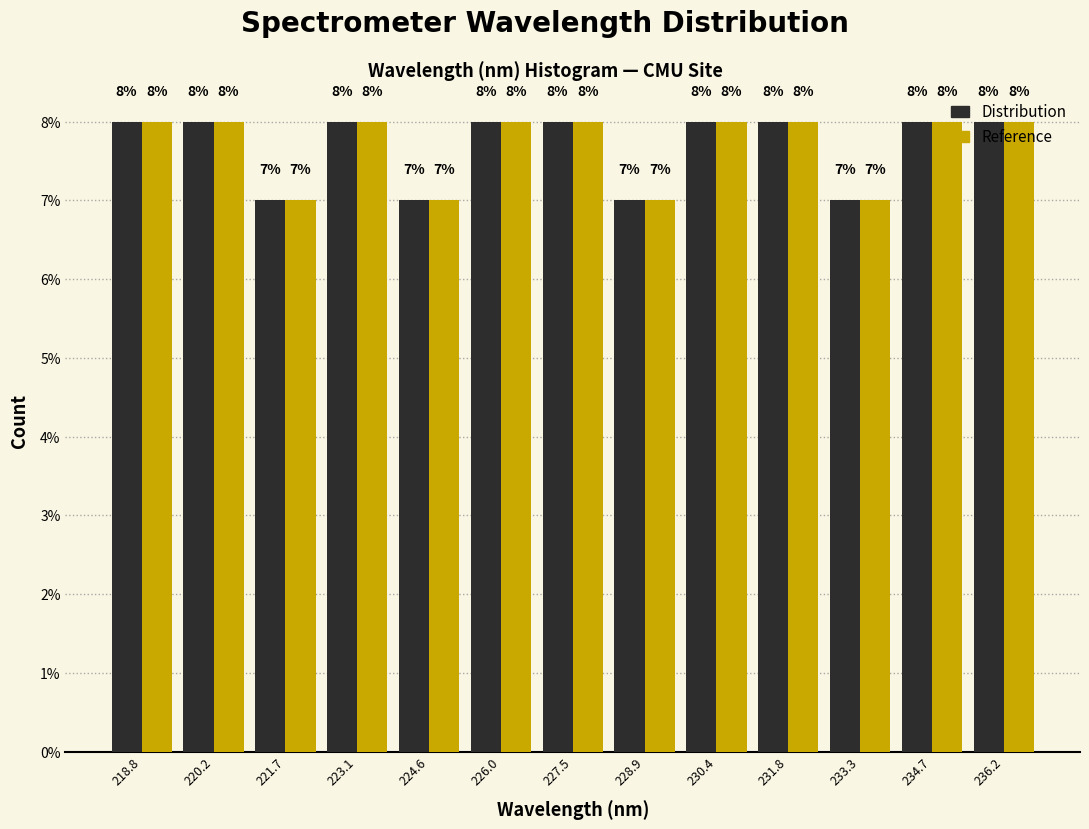

Reading left to right, transcribe this chart: for each range on the x-axis, give the height of each series' bar. The bar edges are not printed on the chart, so give them approximately, as read against the axis.

218.0 to 219.6: Distribution=8	Reference=8
219.6 to 221.0: Distribution=8	Reference=8
221.0 to 222.4: Distribution=7	Reference=7
222.4 to 223.8: Distribution=8	Reference=8
223.8 to 225.4: Distribution=7	Reference=7
225.4 to 226.8: Distribution=8	Reference=8
226.8 to 228.2: Distribution=8	Reference=8
228.2 to 229.6: Distribution=7	Reference=7
229.6 to 231.2: Distribution=8	Reference=8
231.2 to 232.6: Distribution=8	Reference=8
232.6 to 234.0: Distribution=7	Reference=7
234.0 to 235.4: Distribution=8	Reference=8
235.4 to 237.0: Distribution=8	Reference=8